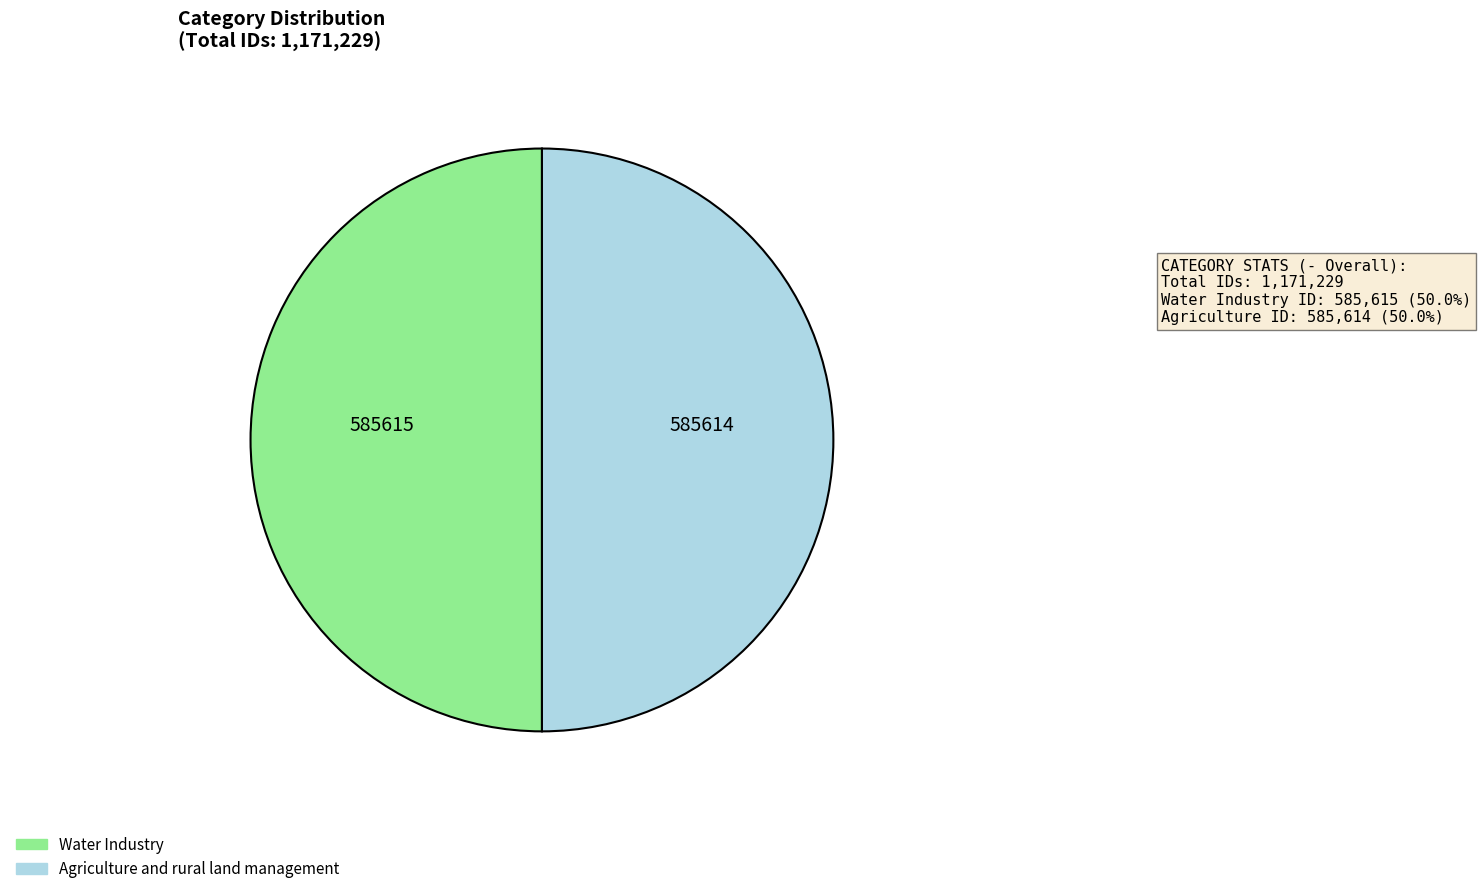

True or false: Water Industry accounts for 50% of the total.

True